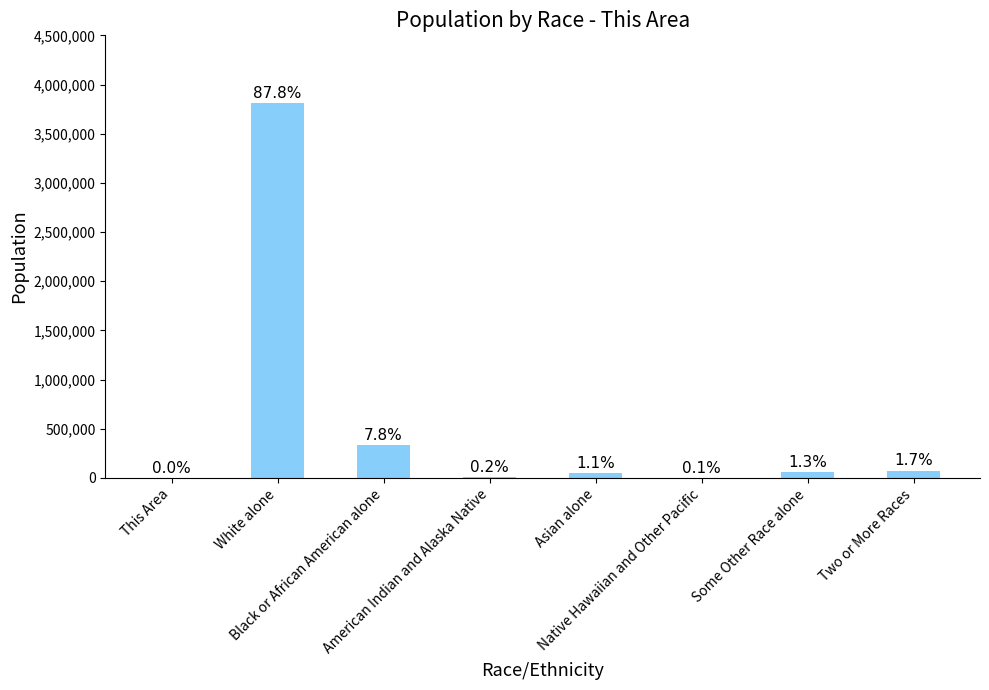

What is the greatest value displayed?

3809537